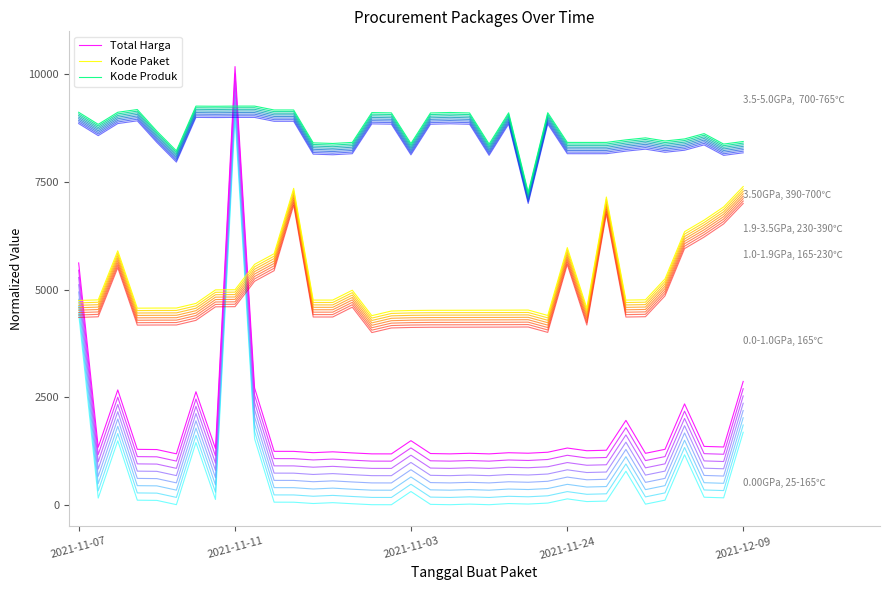

After their last crossing, which series has the higher values: Total Harga or Kode Produk?

Kode Produk